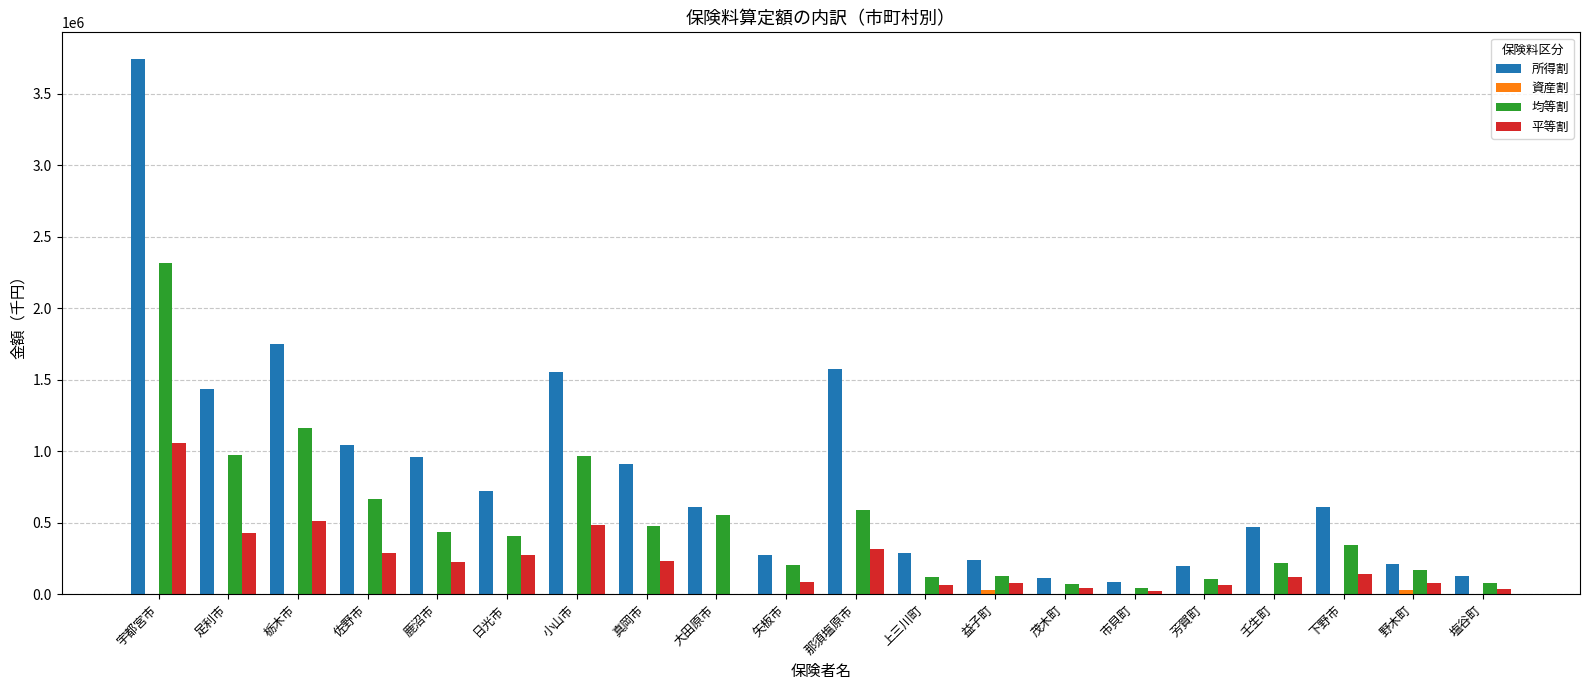

What is the highest value of the 所得割 series?

3743717